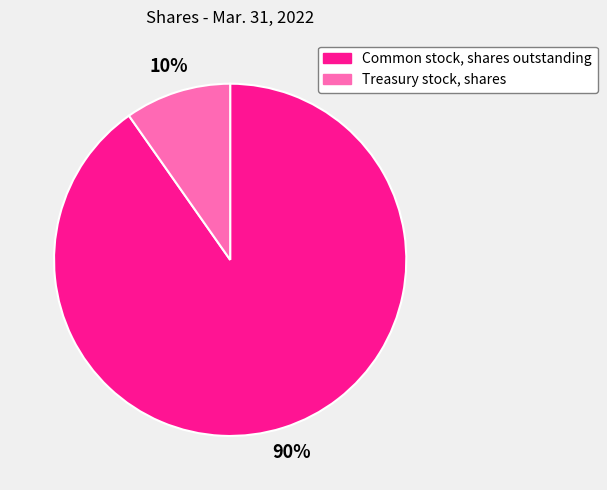

Is there a majority slice in this chart?

Yes